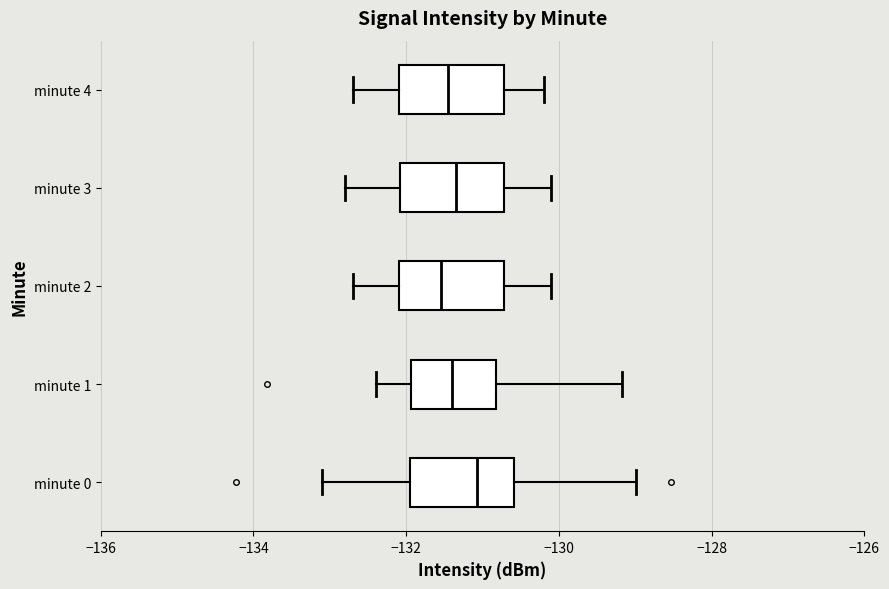

Where is the right edge of the box for minute 2 on the x-axis? The values are not printed on the chart, so give them approximately, as read against the axis.

-130.8